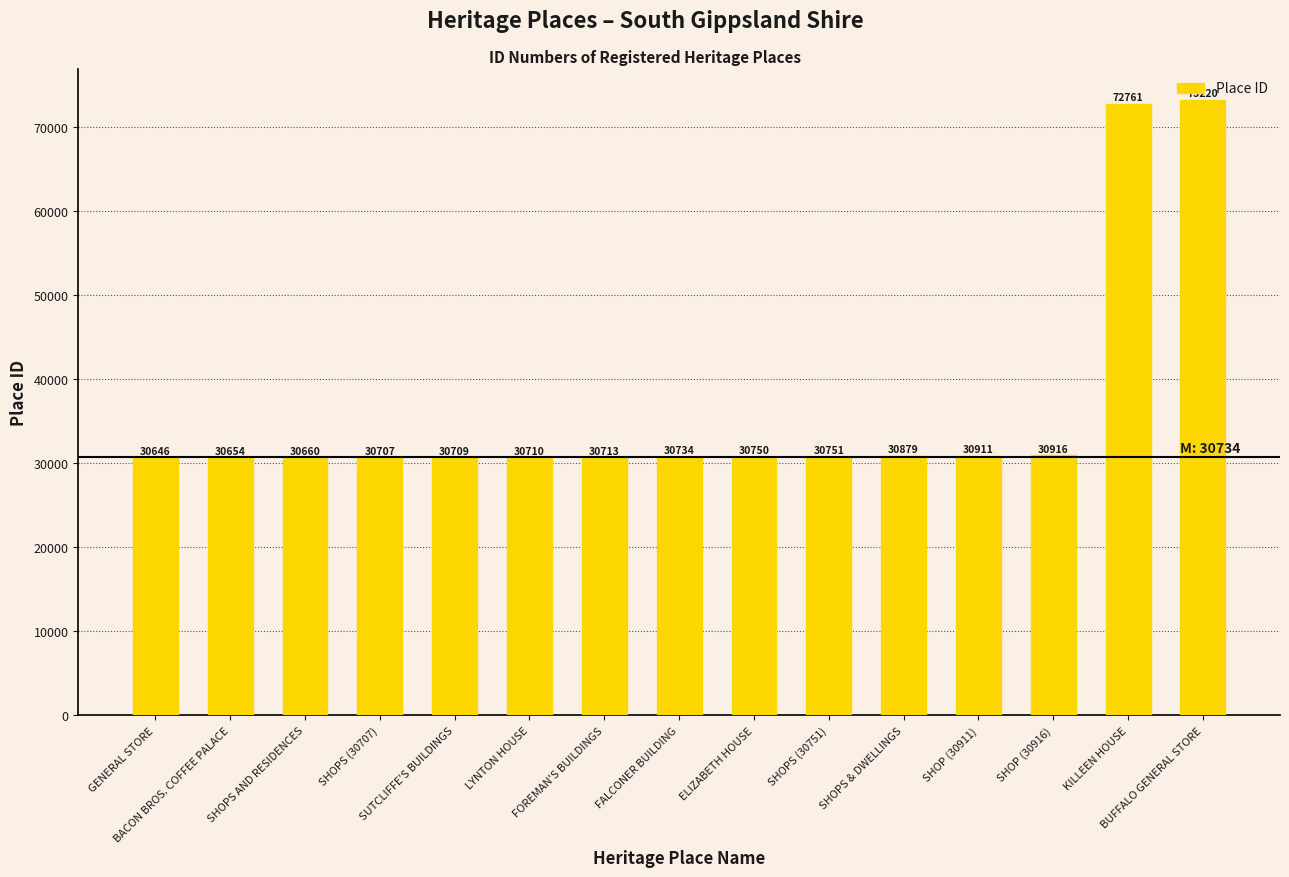

Count the number of data series in this chart.

1